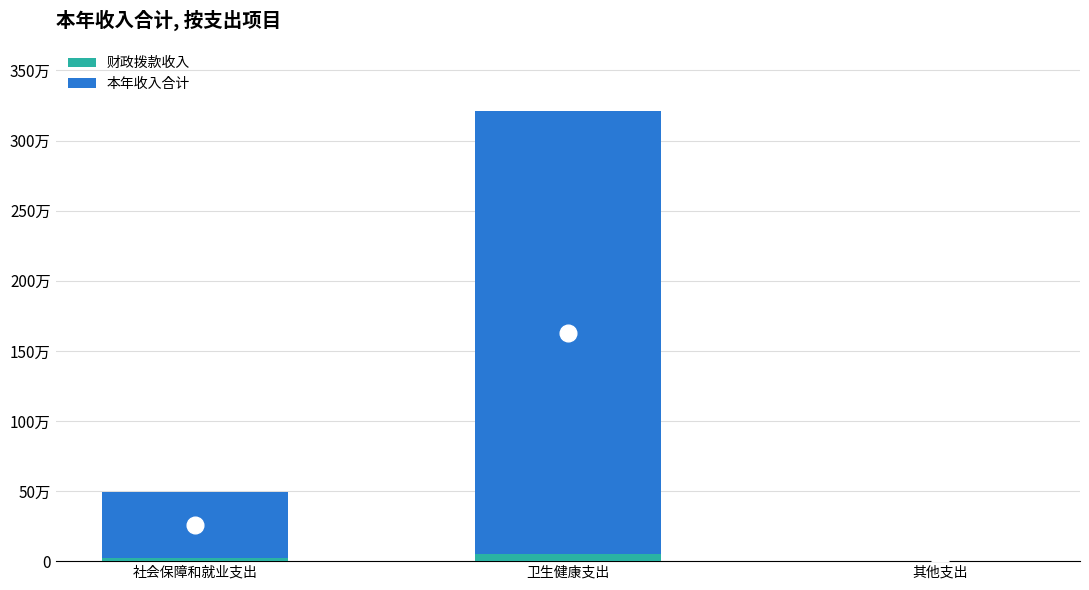

Does the chart contain stacked bars?

Yes